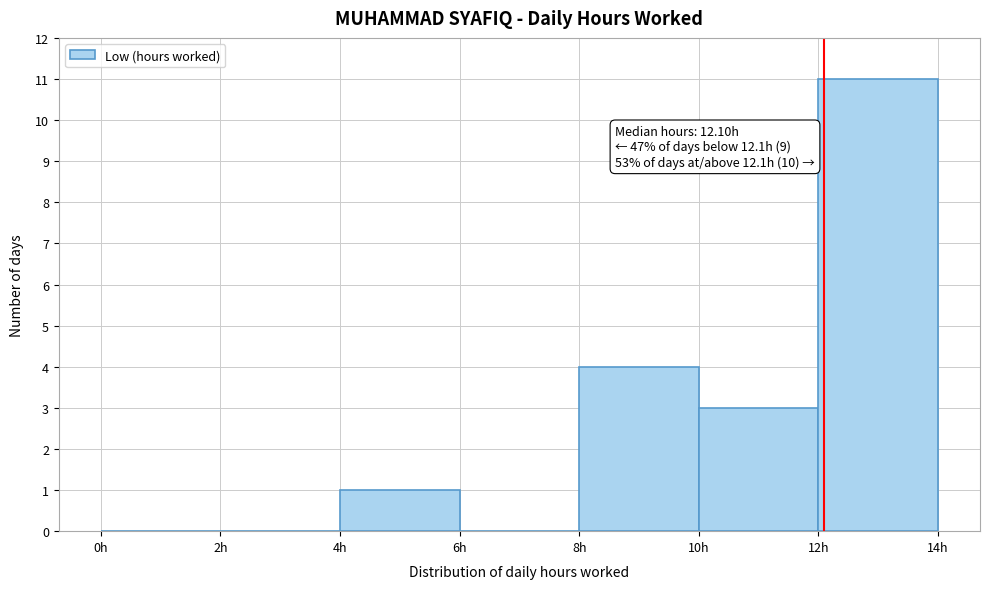

Over which range of the x-axis is the bar tallest?

12 to 14